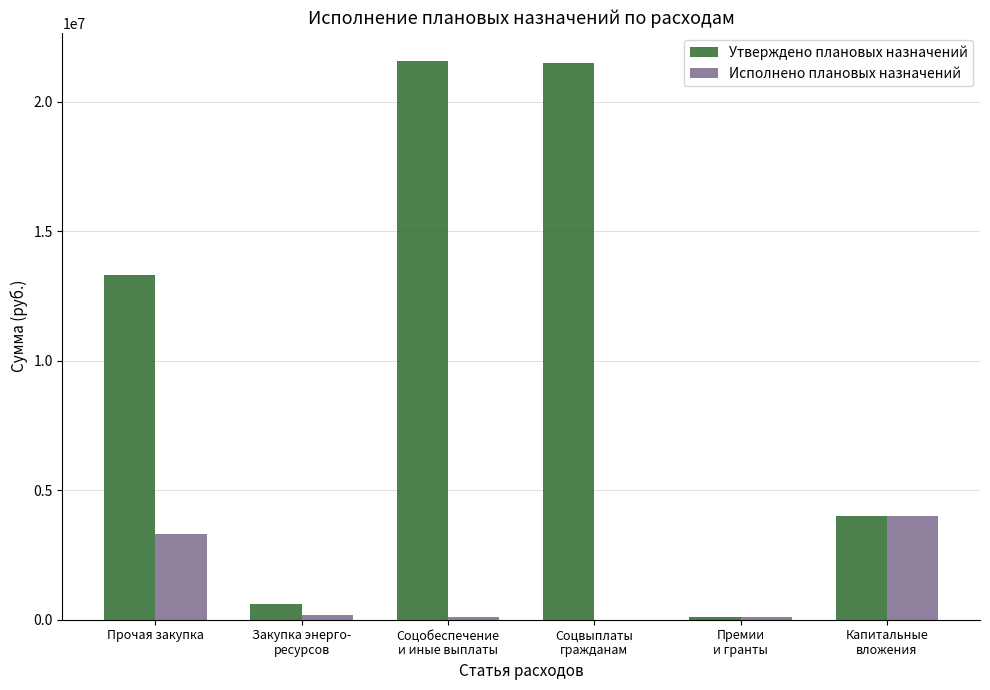

What is the spread (max minus min) of values at Прочая закупка?

10006621.3